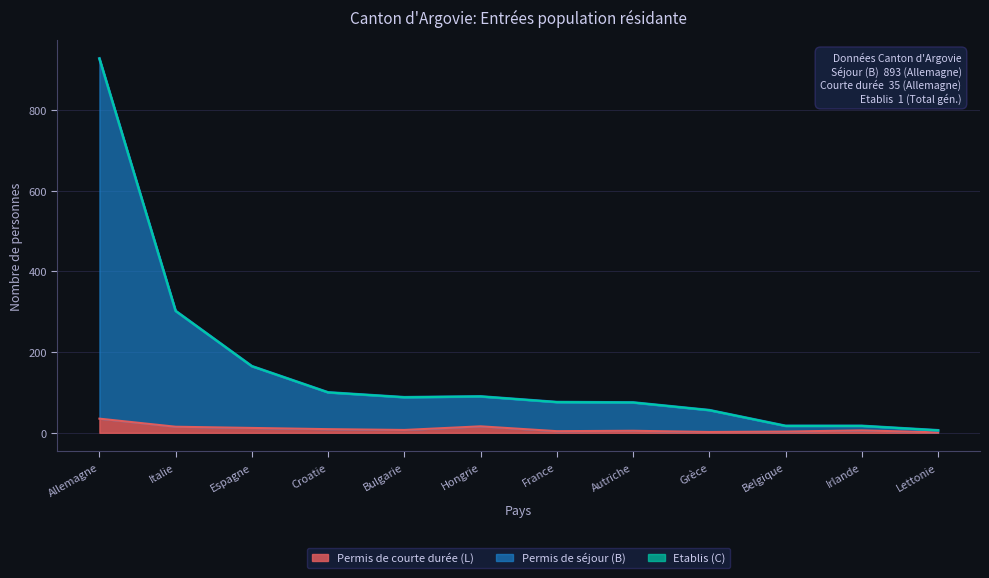

At which category is the sum across all series the highest?

Allemagne